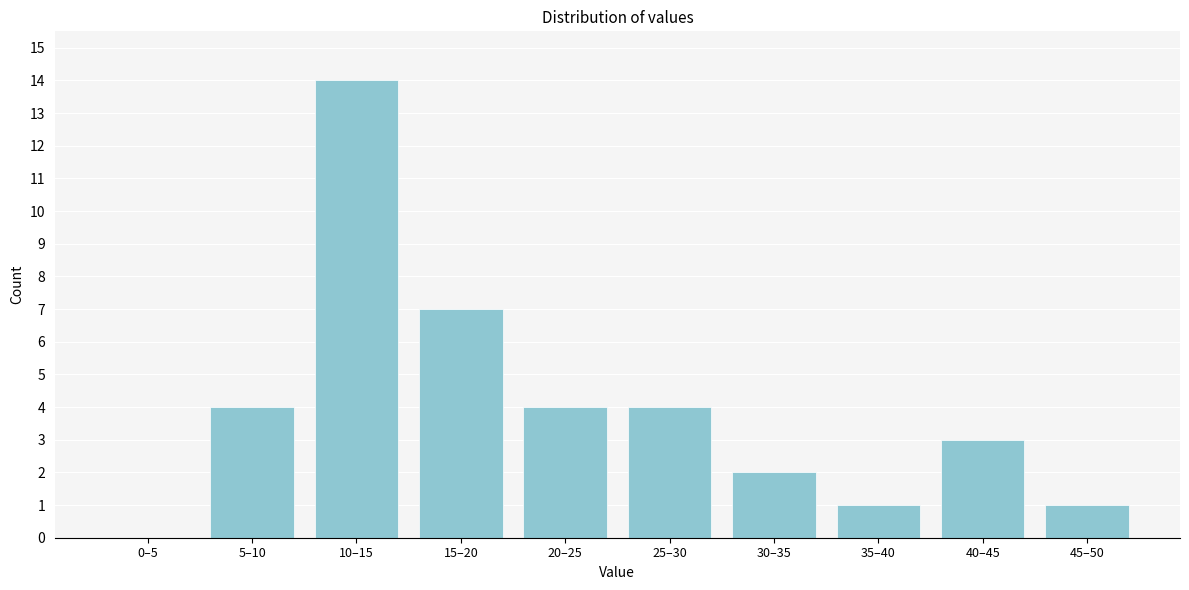

Reading left to right, transcribe all the data shown in this chart.

0–5=0	5–10=4	10–15=14	15–20=7	20–25=4	25–30=4	30–35=2	35–40=1	40–45=3	45–50=1